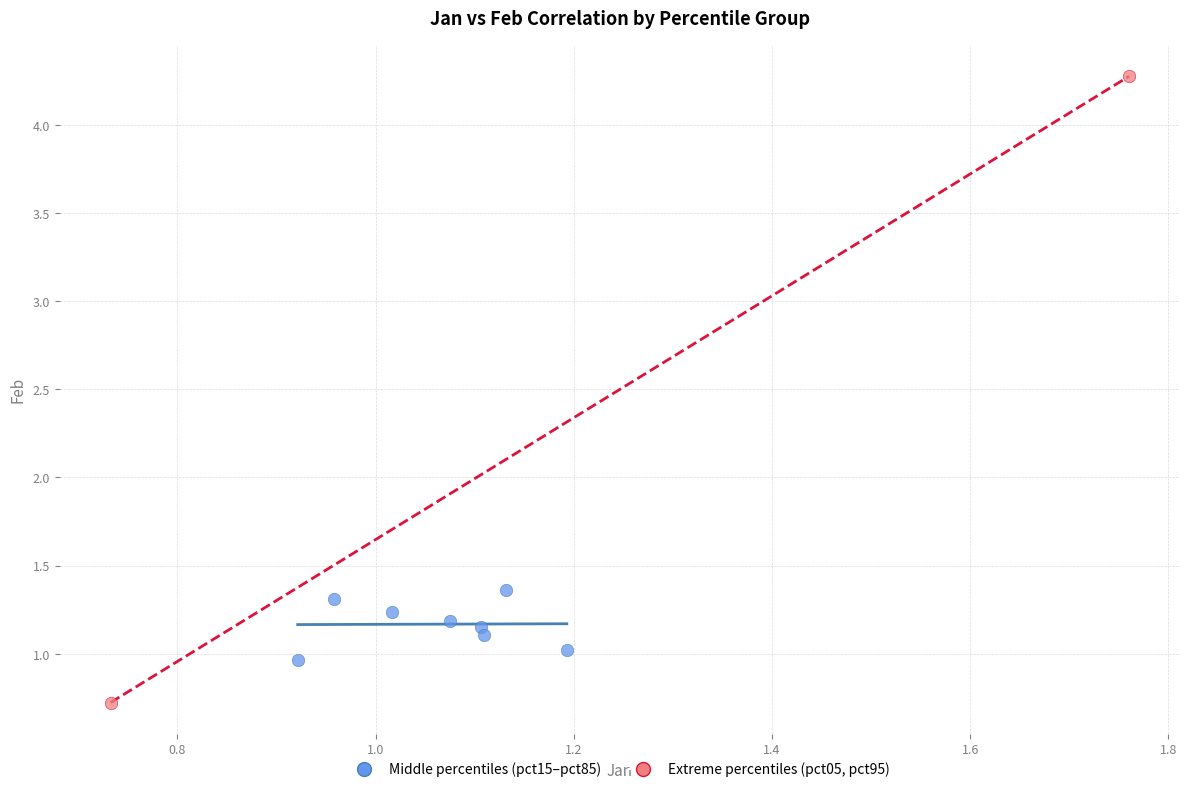

Which series has the largest Y range (max minus min)?

Extreme percentiles (pct05, pct95)